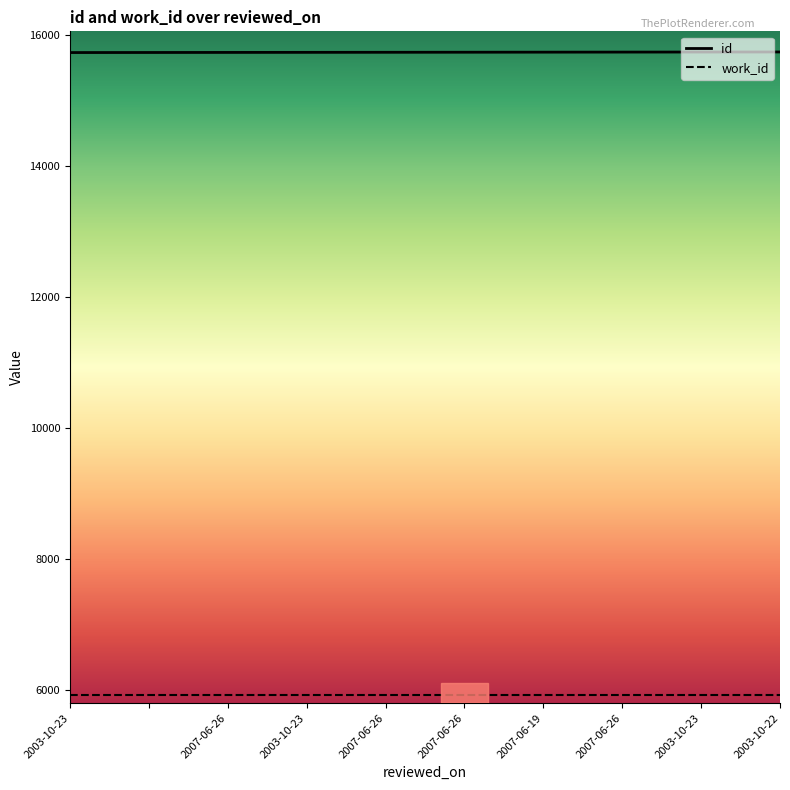

True or false: work_id and id cross at least once.

False